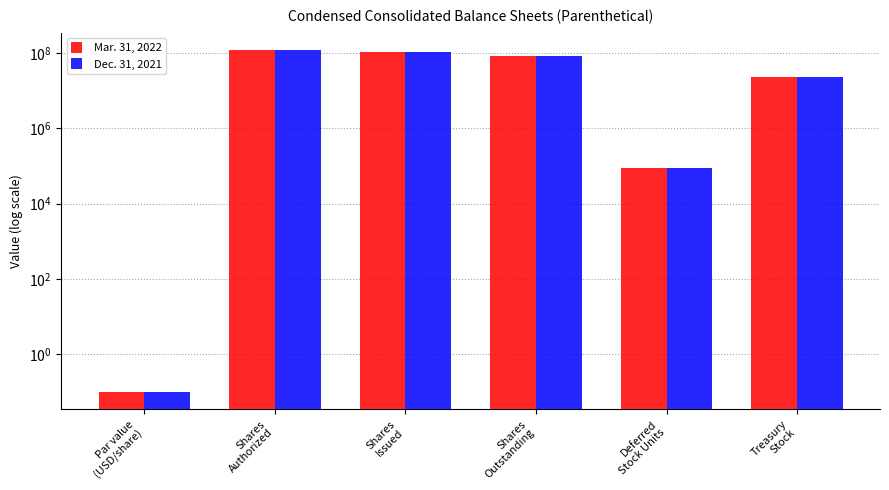

Between Par value
(USD/share) and Deferred
Stock Units, which is larger?

Deferred
Stock Units